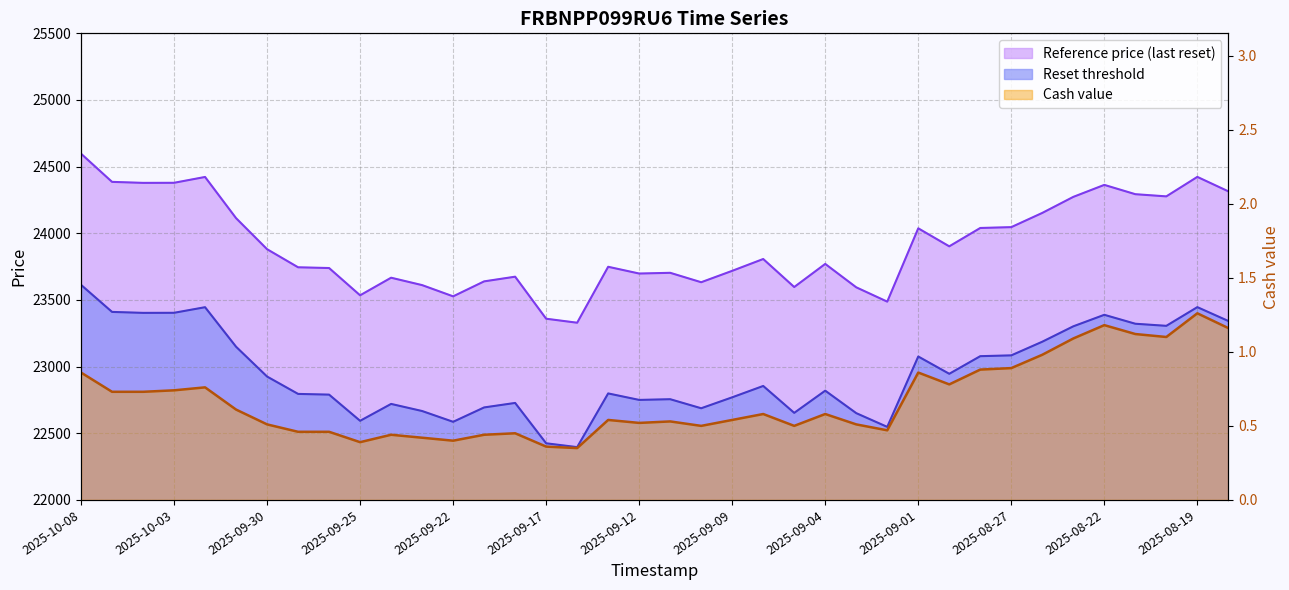

Which series has the largest total across all categories?

Reference price (last reset)